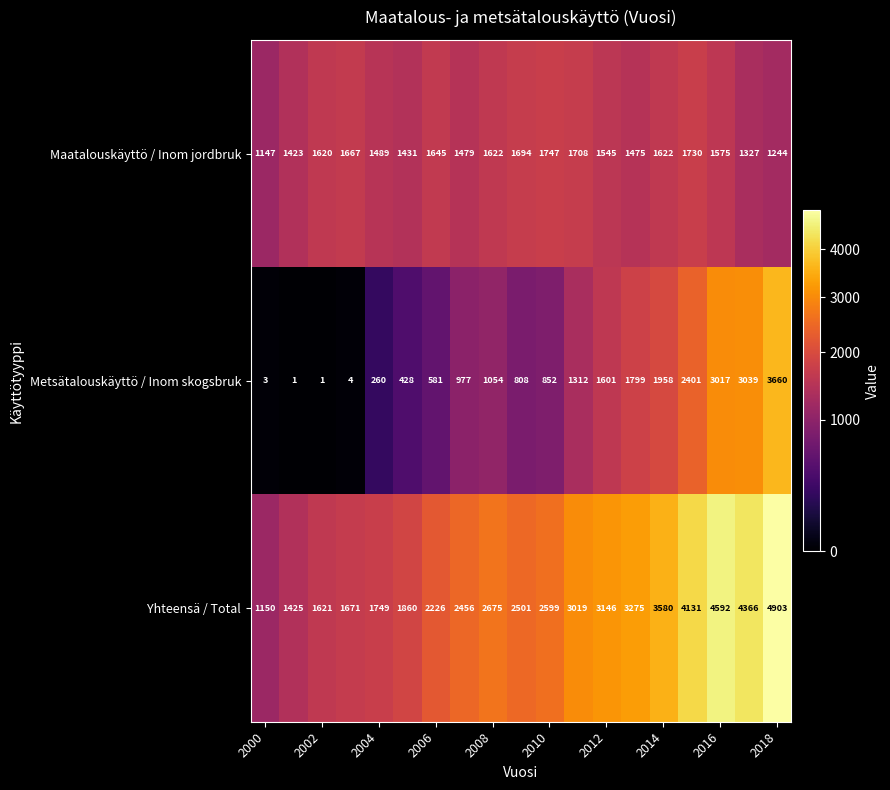

What is the highest value of the Maatalouskäyttö / Inom jordbruk series?

1747